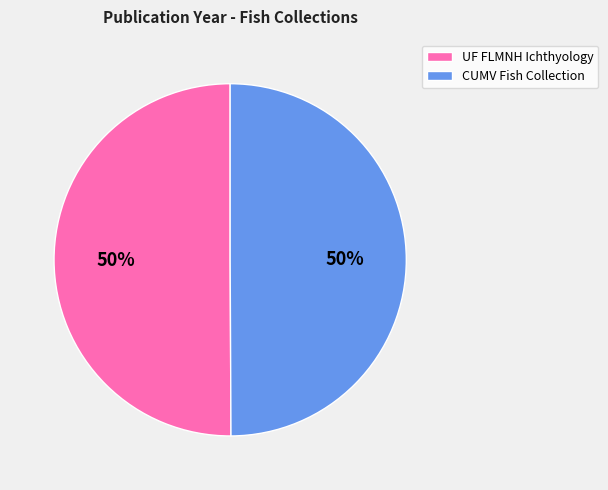

Approximately how many times larger is the value at CUMV Fish Collection compared to UF FLMNH Ichthyology?

1.0